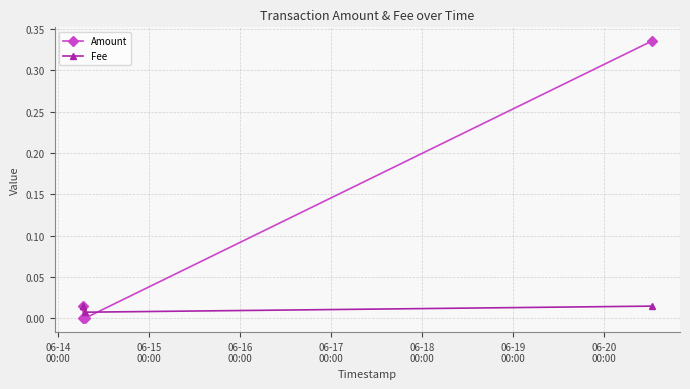

How many lines are shown in the chart?

2